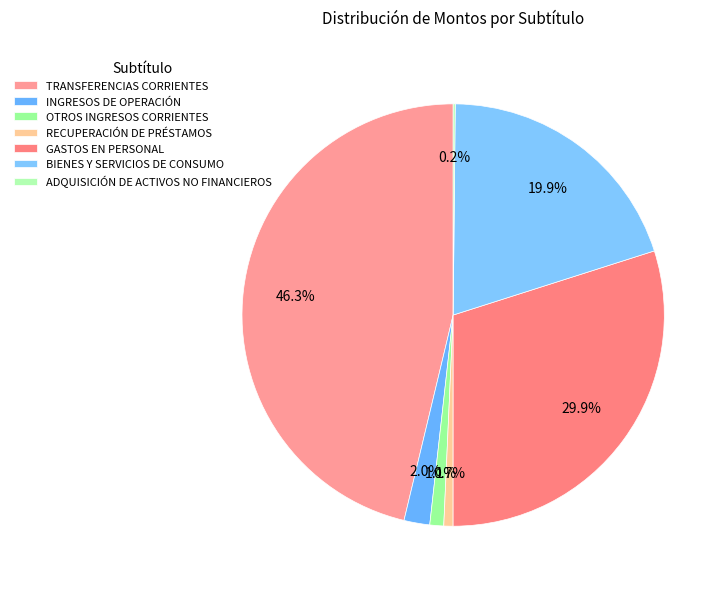

How much of the chart is everything except ADQUISICIÓN DE ACTIVOS NO FINANCIEROS?

99.8%